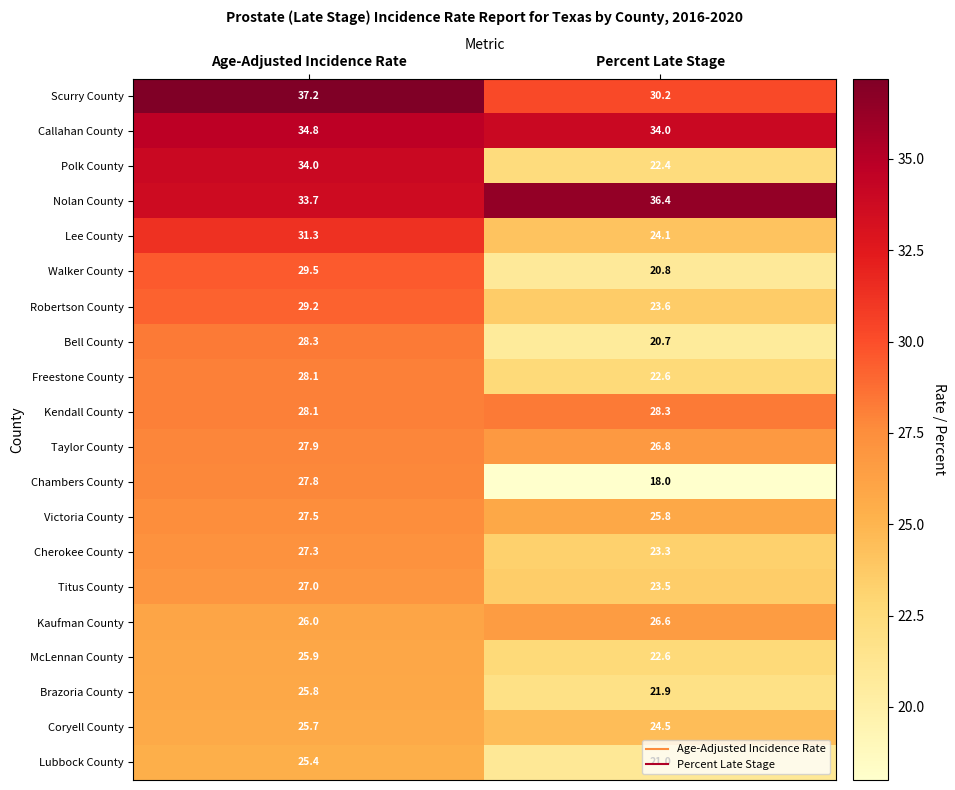

Where does the Lubbock County series first go above 25?

Age-Adjusted Incidence Rate